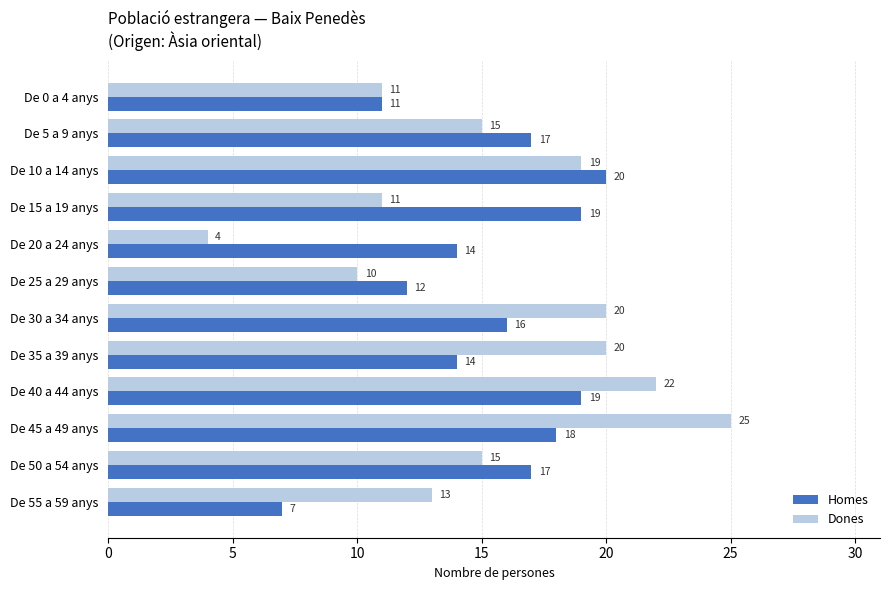

Which series has the widest spread of values?

Dones